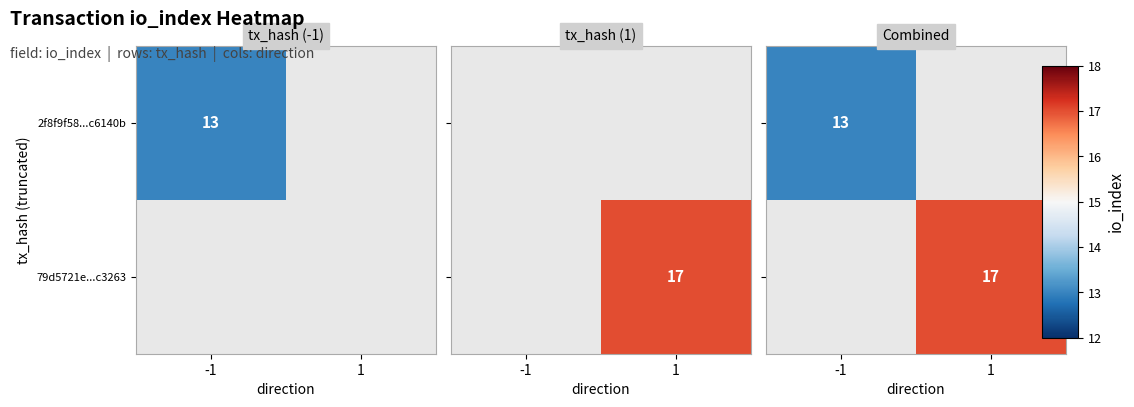

At how many categories does at least one series exceed 16?

1